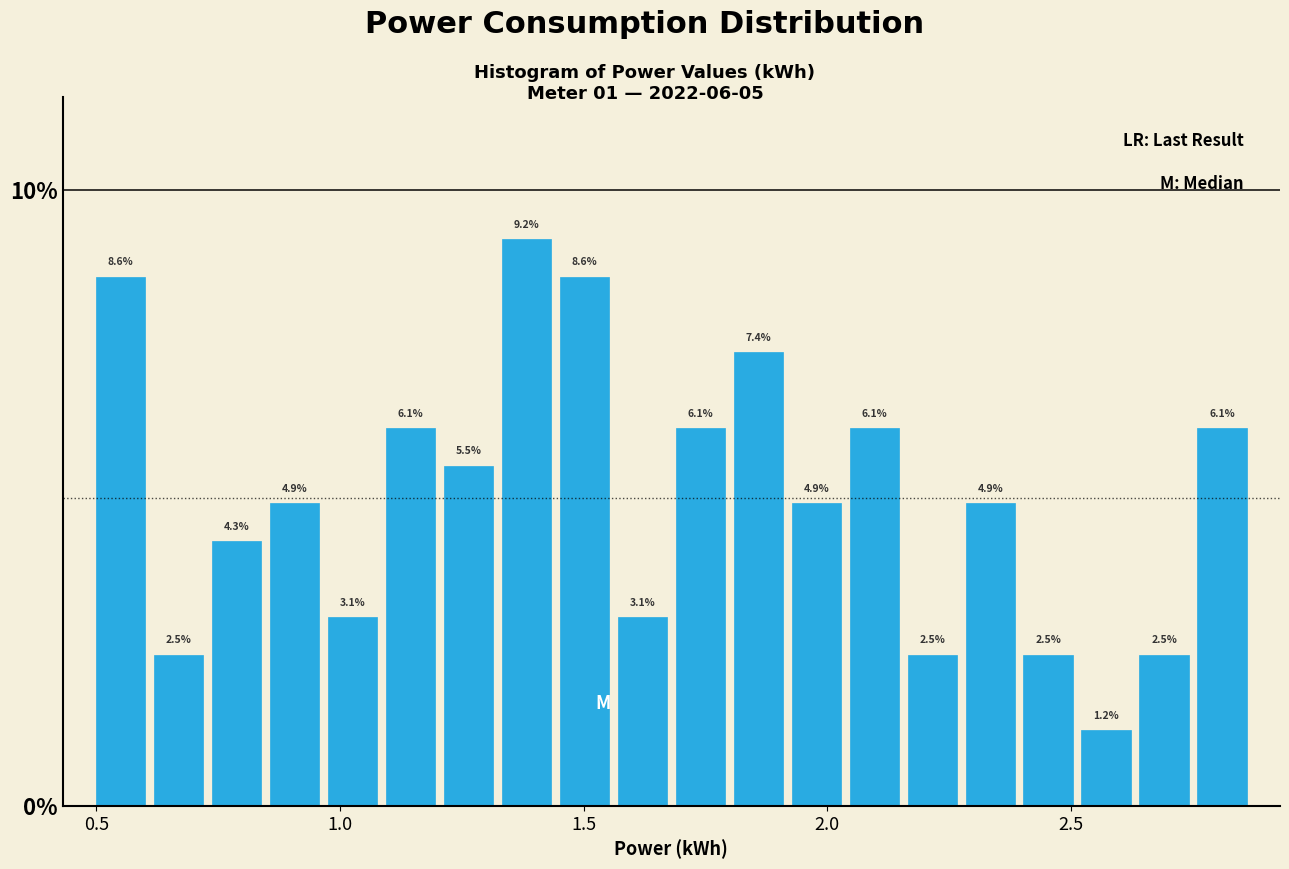

Read against the x-axis, roughly where is the centre of the tallest bar?

1.40